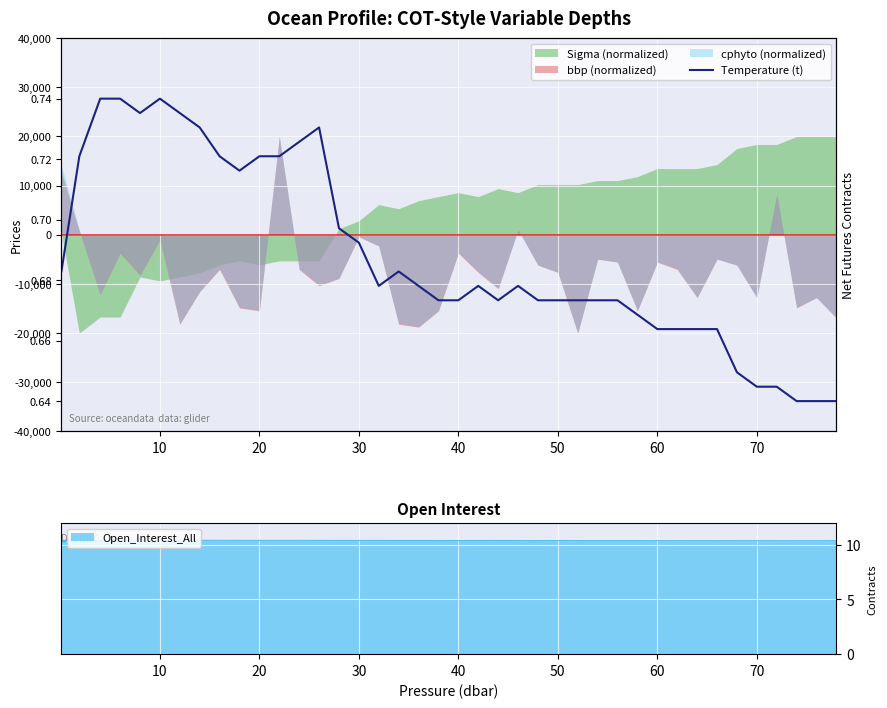

What is the highest value of the Open_Interest_All series?

10.4